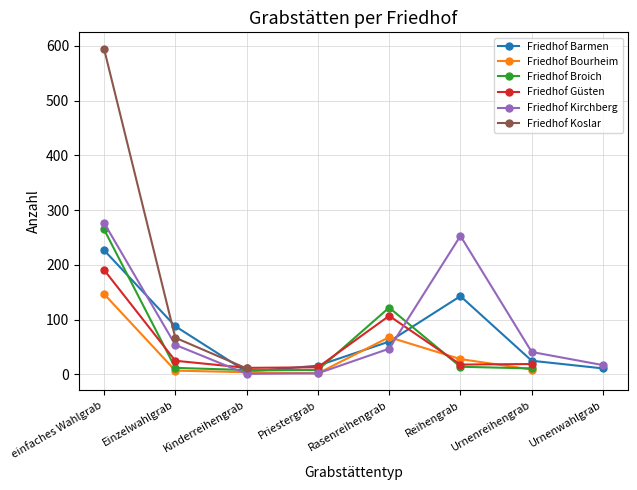

Where is the first local minimum for Friedhof Güsten?

Kinderreihengrab